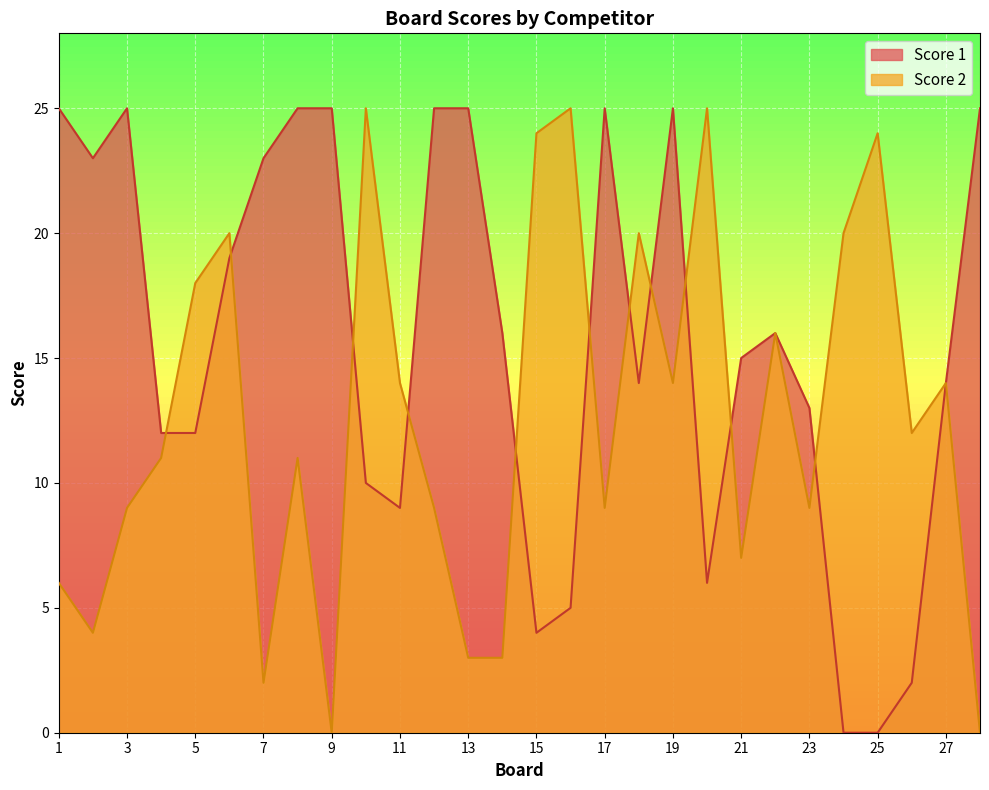

How many interior local peaks does the Score 1 series have?

4